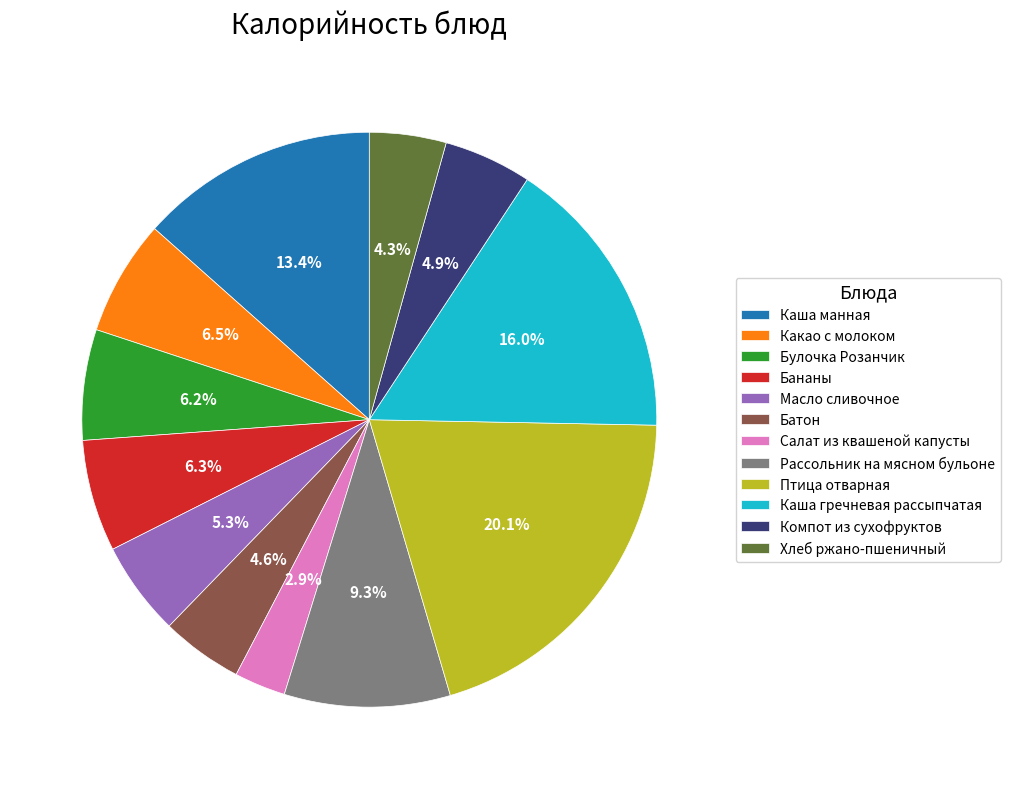

Is there a majority slice in this chart?

No